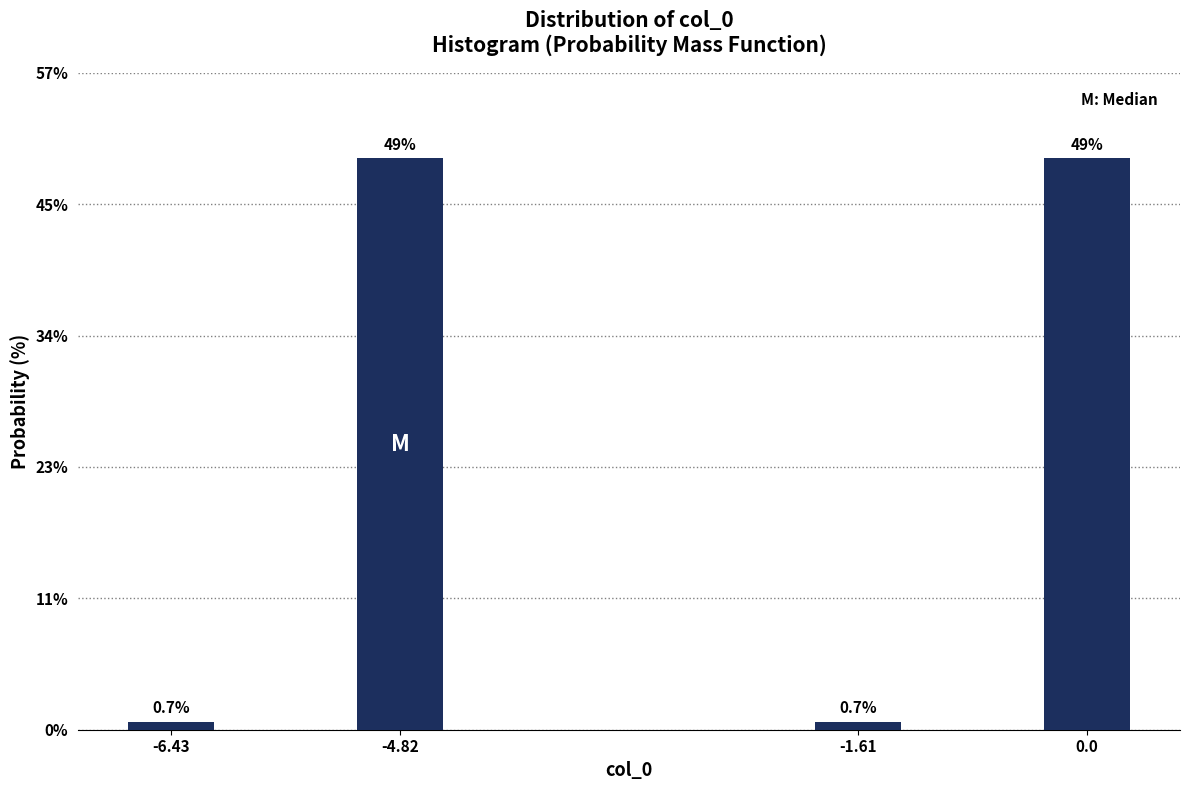

Reading left to right, extract all data points from this chart.

0.7	49.3	0.7	49.3